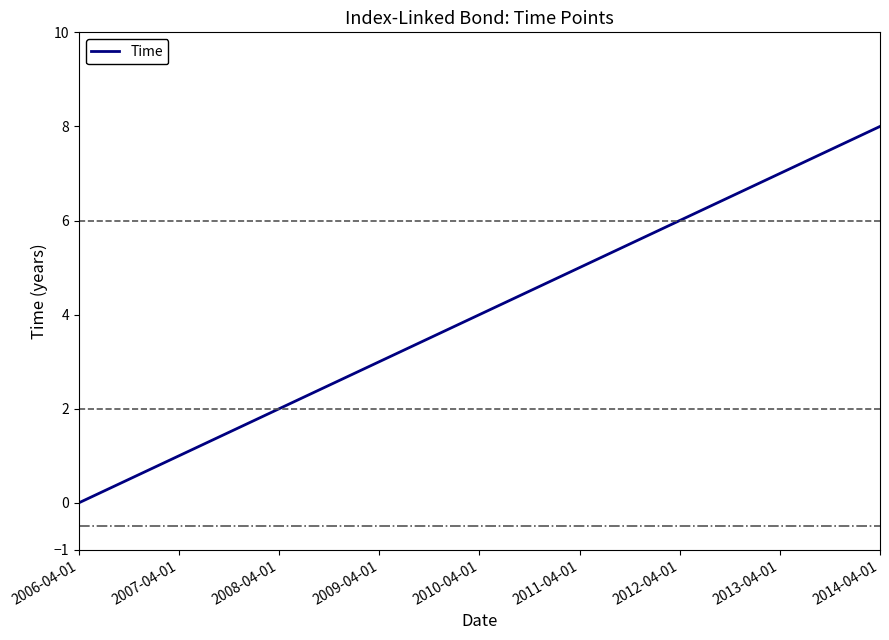

Reading left to right, what are all the values shown in this chart?

0.0	0.5	1.0	1.5	2.0	2.5	3.0	3.5	4.0	4.5	5.0	5.5	6.0	6.5	7.0	7.5	8.0